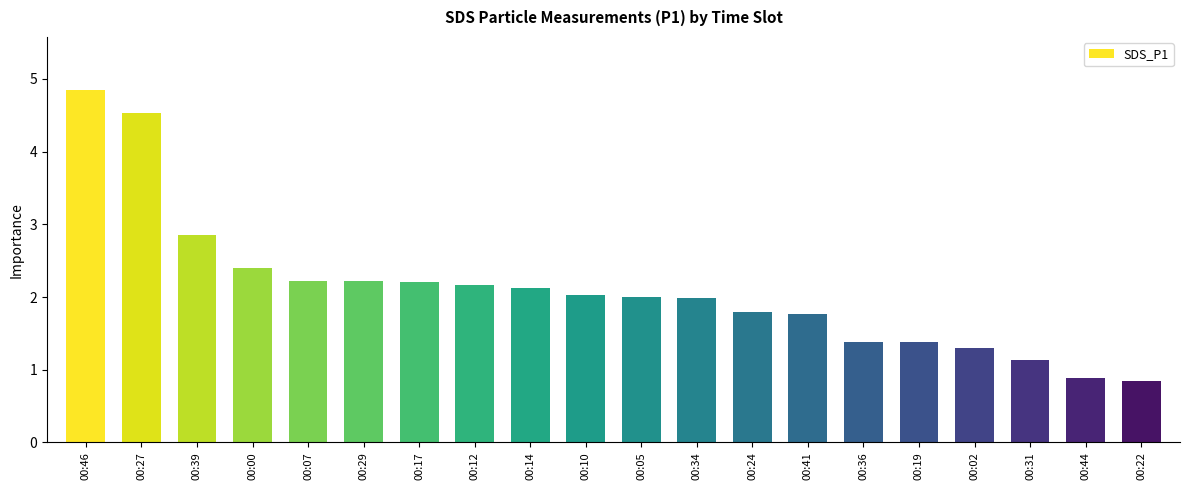

The value at 00:22 is 0.8. True or false?

True